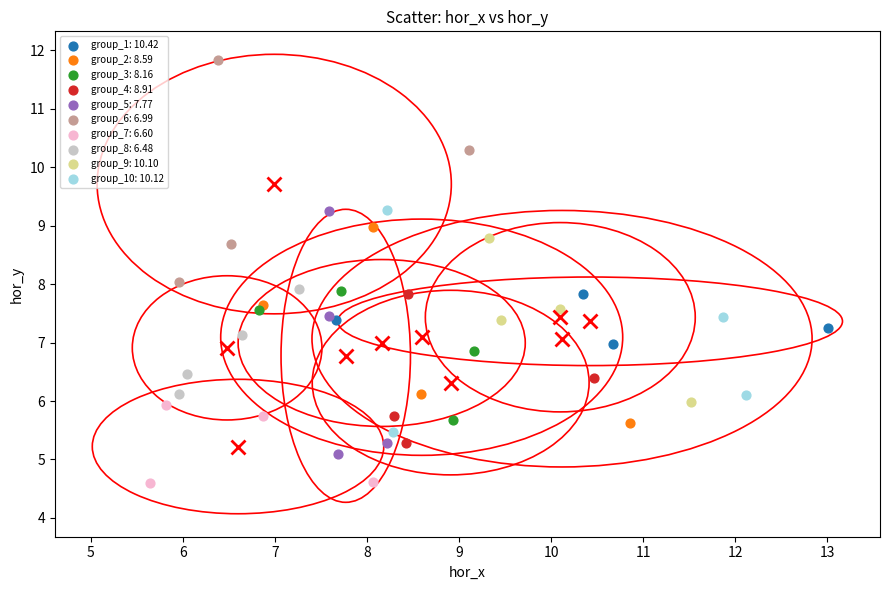

Which series contains the highest Y value?

group_6: 6.99